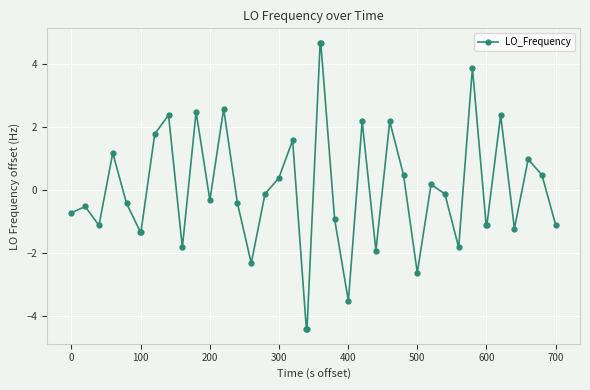

What is the difference between the maximum and second lowest values?

9.1